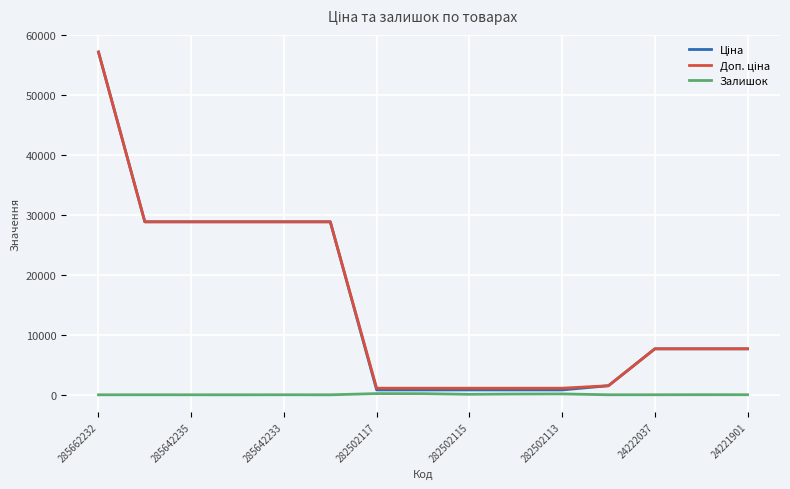

What is the maximum value shown in the chart?

57235.5